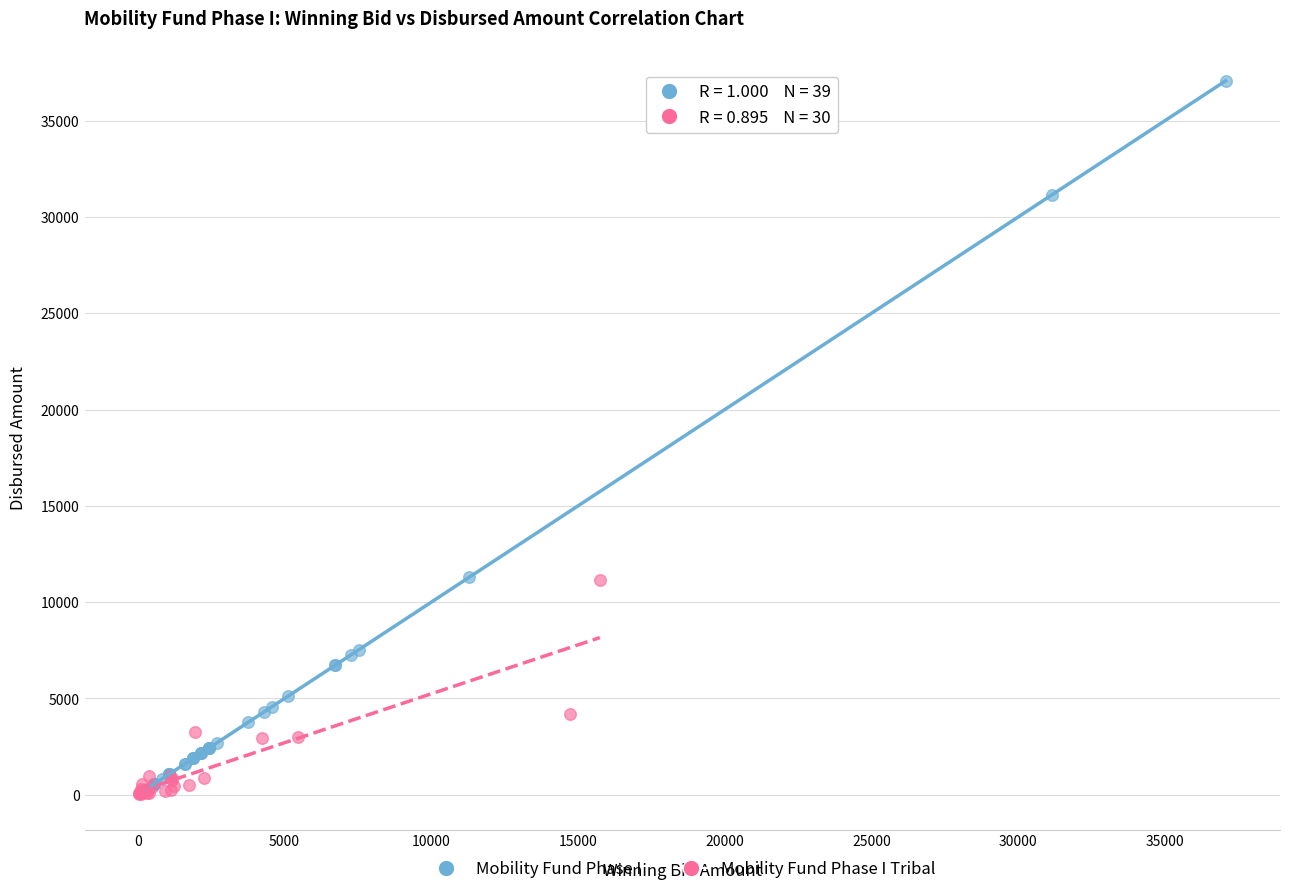

What are all the series names shown in the legend?

Mobility Fund Phase I, Mobility Fund Phase I Tribal